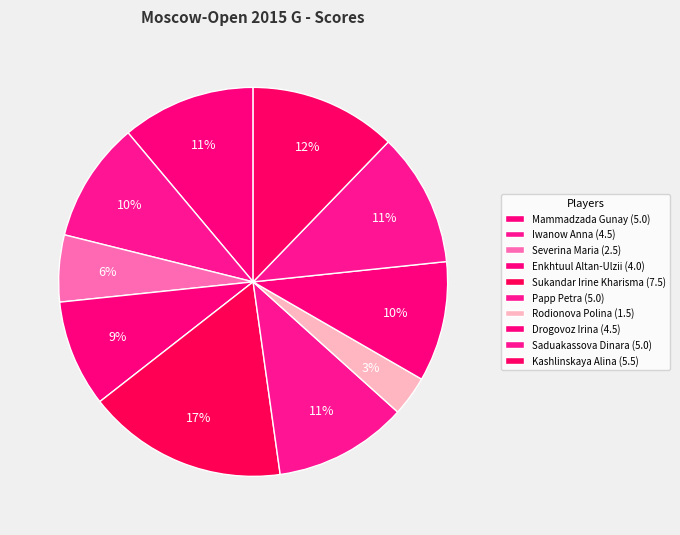

To the nearest percent, what is the difference between the largest and smallest slice percentages?

13%